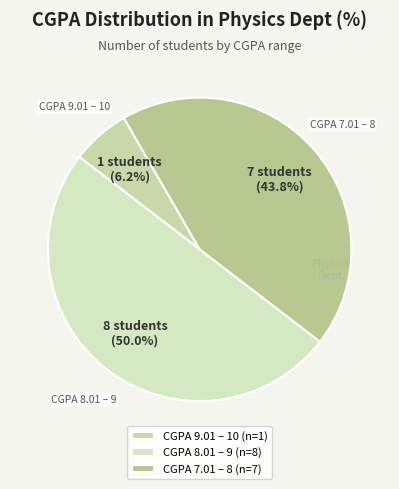

What percentage is the CGPA 9.01 – 10 slice, to the nearest percent?

6%